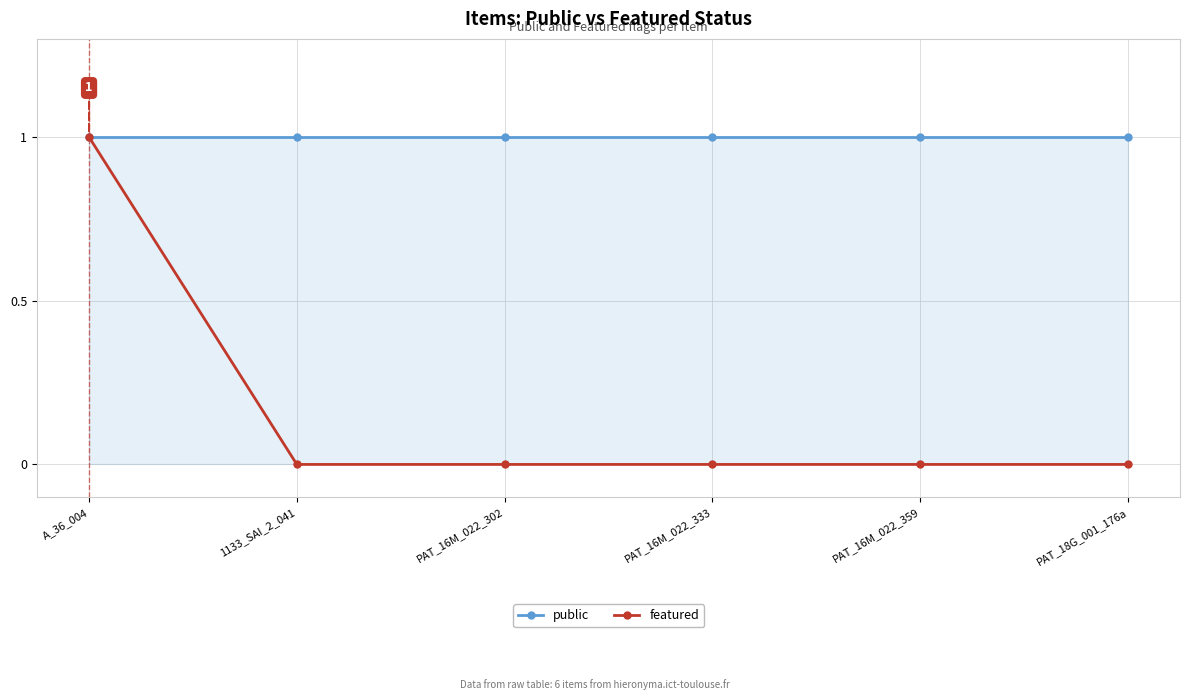

True or false: featured and public cross at least once.

False